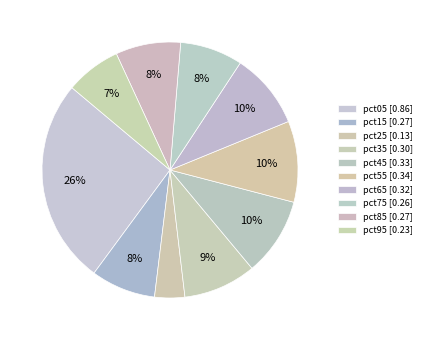

To the nearest percent, what portion does pct25 represent?

4%